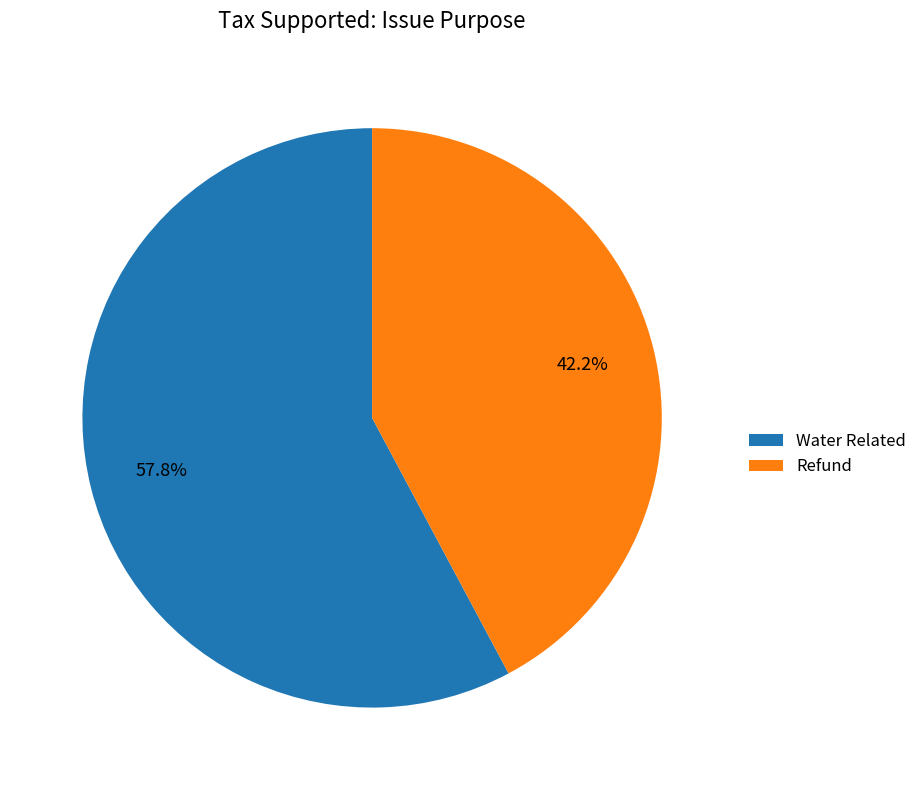

What is the majority slice?

Water Related